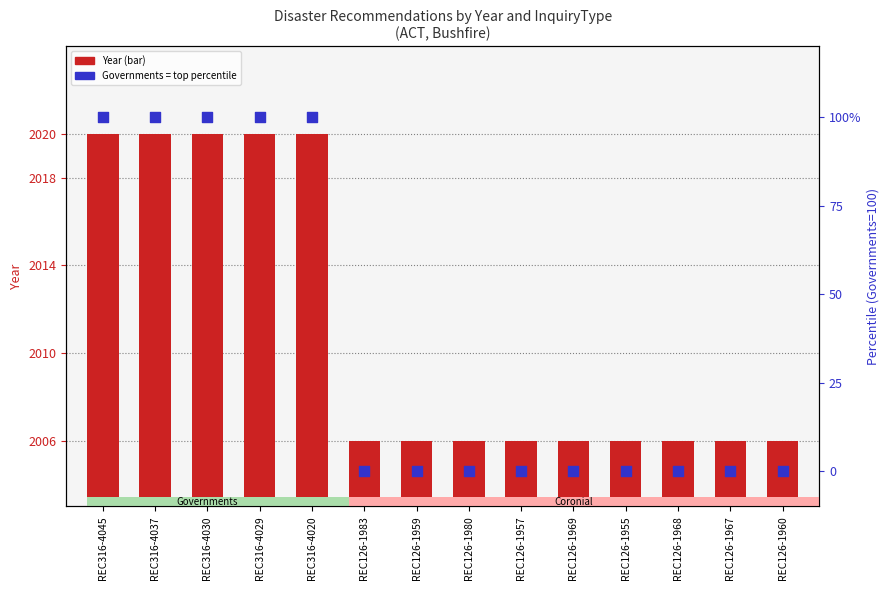

Which series has the largest Y range (max minus min)?

Inquiry Type (Governments=100%)